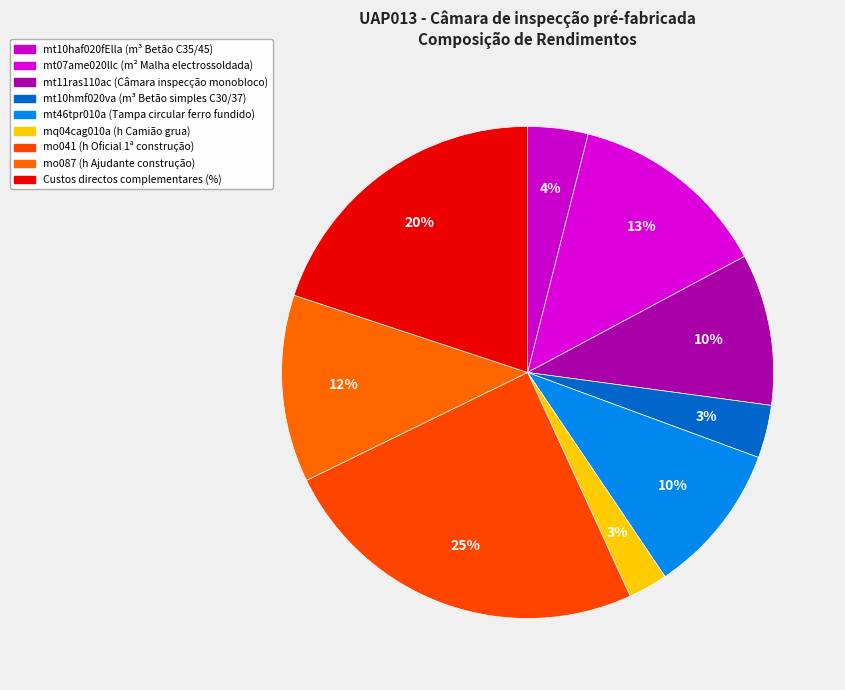

Count the number of slices in the pie.

9